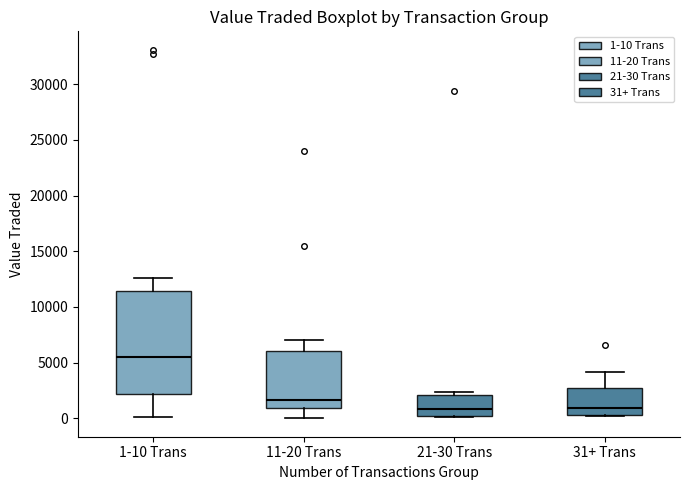

Comparing the boxes themselves (not the whiskers), which one is the tallest?

1-10 Trans